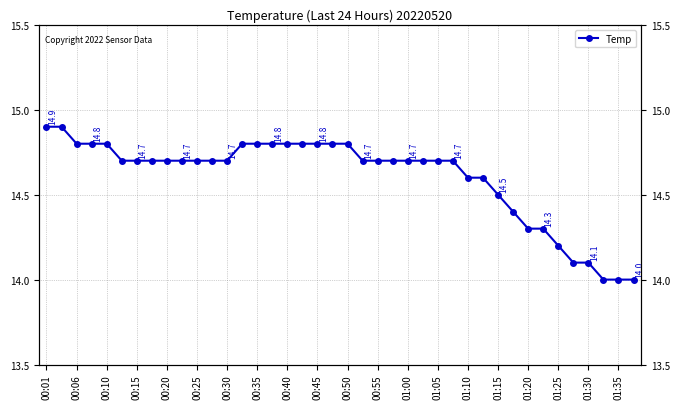

What is the greatest value displayed?

14.9